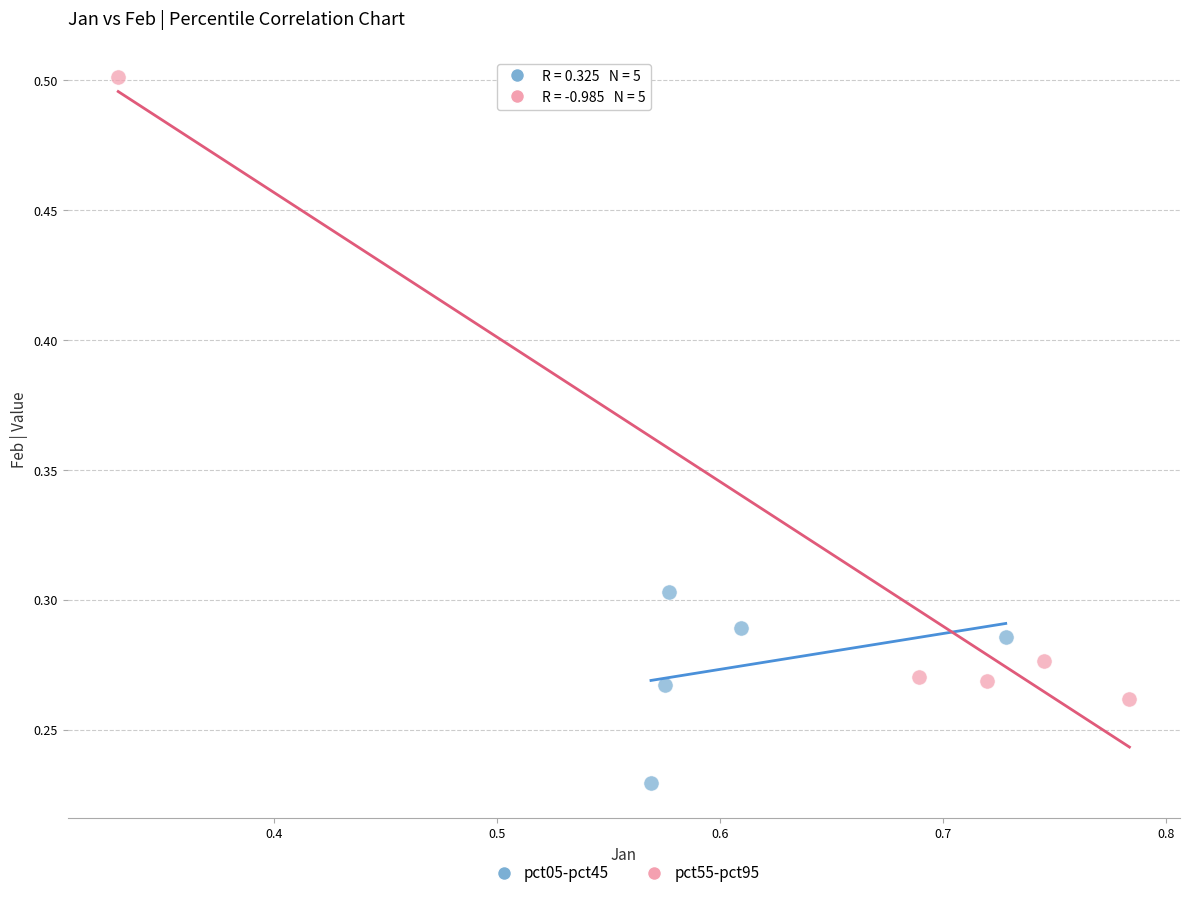

What are all the series names shown in the legend?

pct05-pct45, pct55-pct95